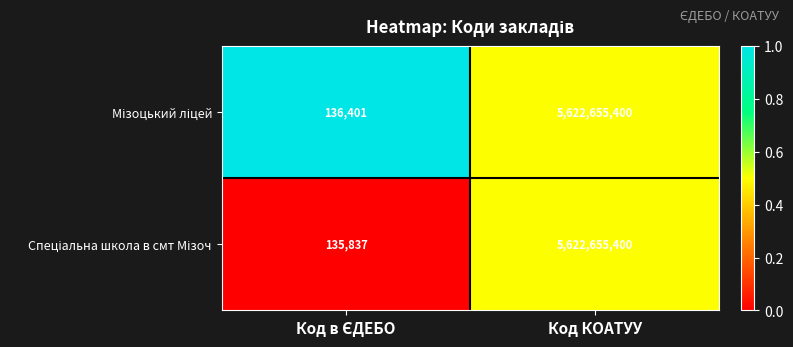

What is the minimum value shown in the chart?

135837